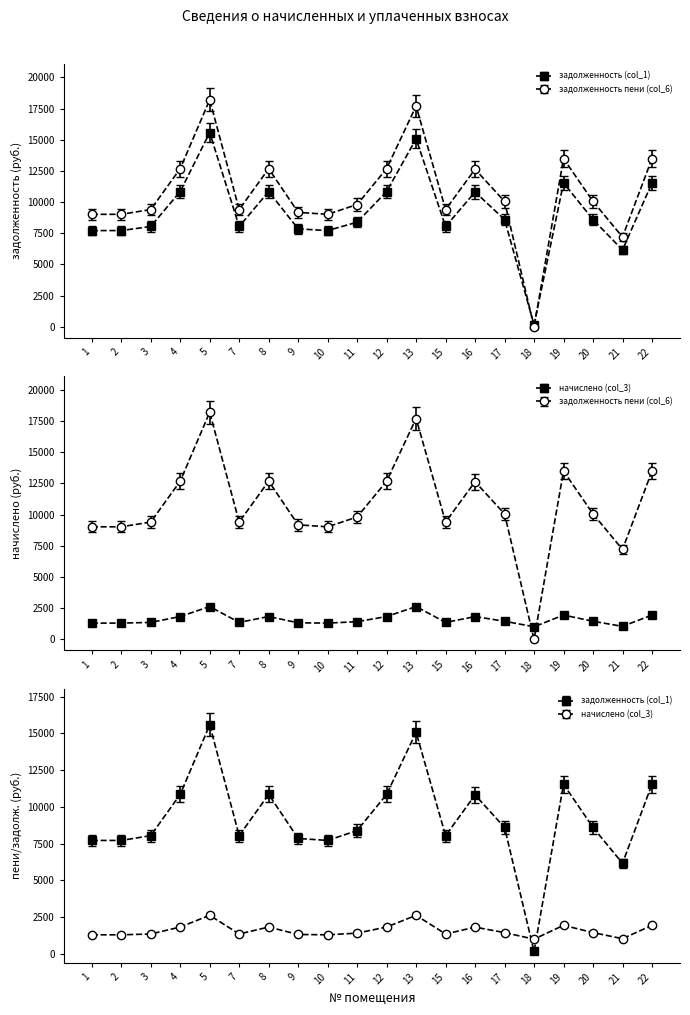

List the series in order of their peak value, lowest first.

начислено (col_3), задолженность (col_1), задолженность пени (col_6)